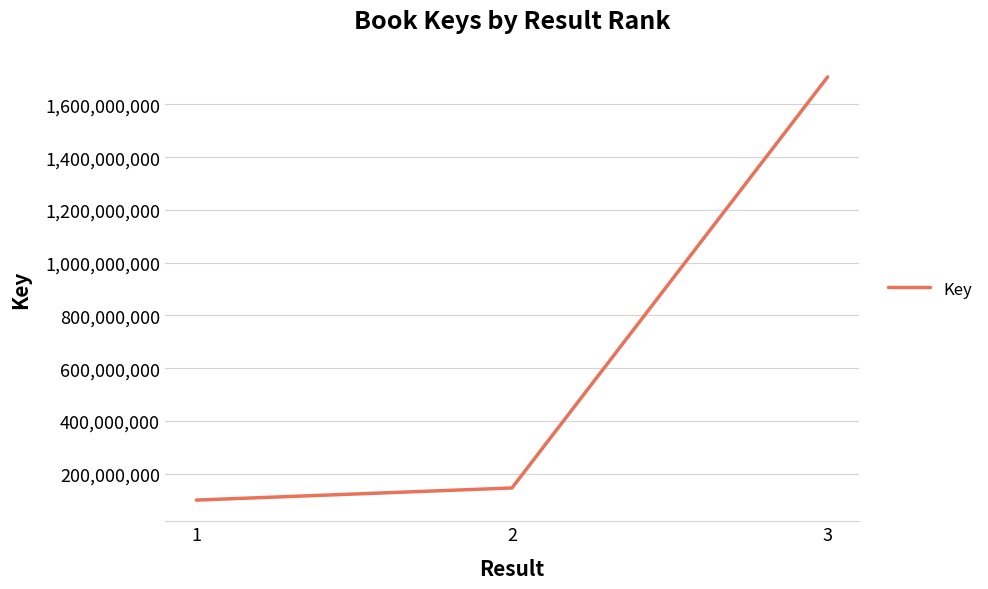

Reading left to right, transcribe all the data shown in this chart.

100353841	146343027	1703875389